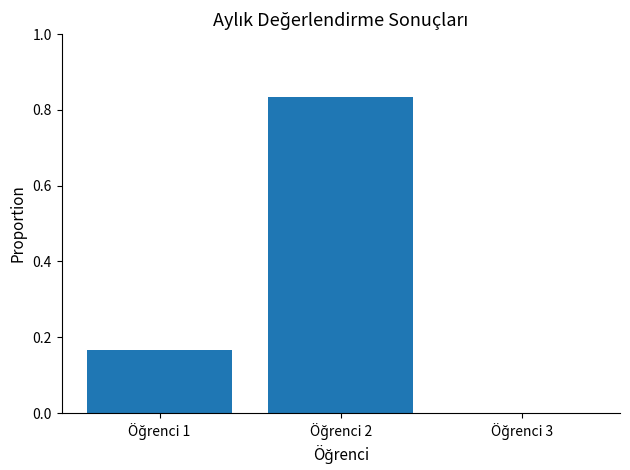

What is the difference between the values at Öğrenci 2 and Öğrenci 3?

0.8